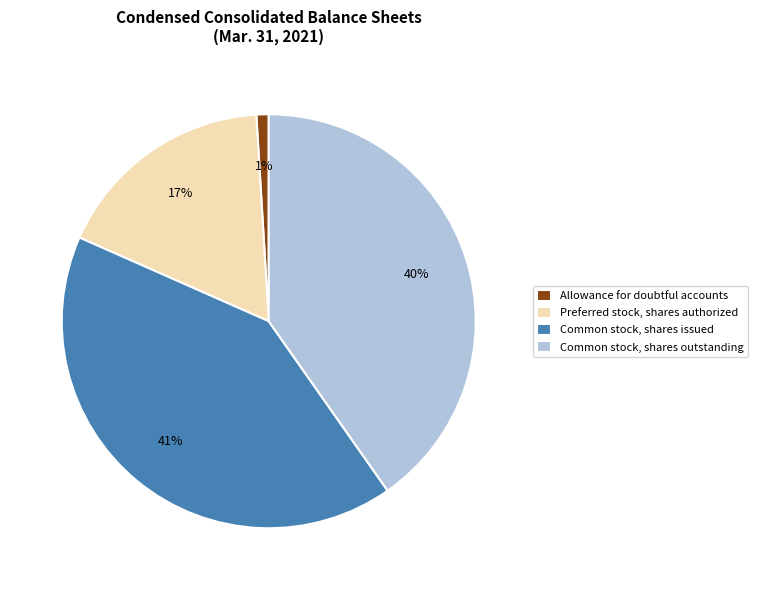

What is the ratio of the value at Common stock, shares issued to the value at Preferred stock, shares authorized?

2.4